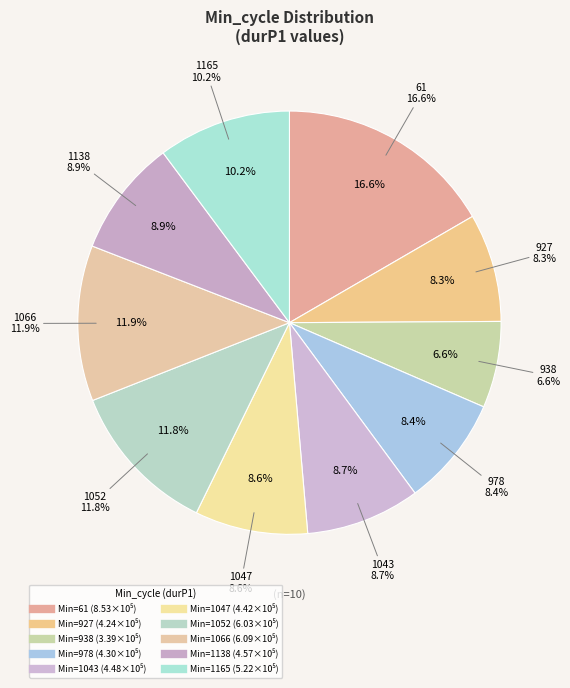

To the nearest percent, what is the average slice percentage?

10%